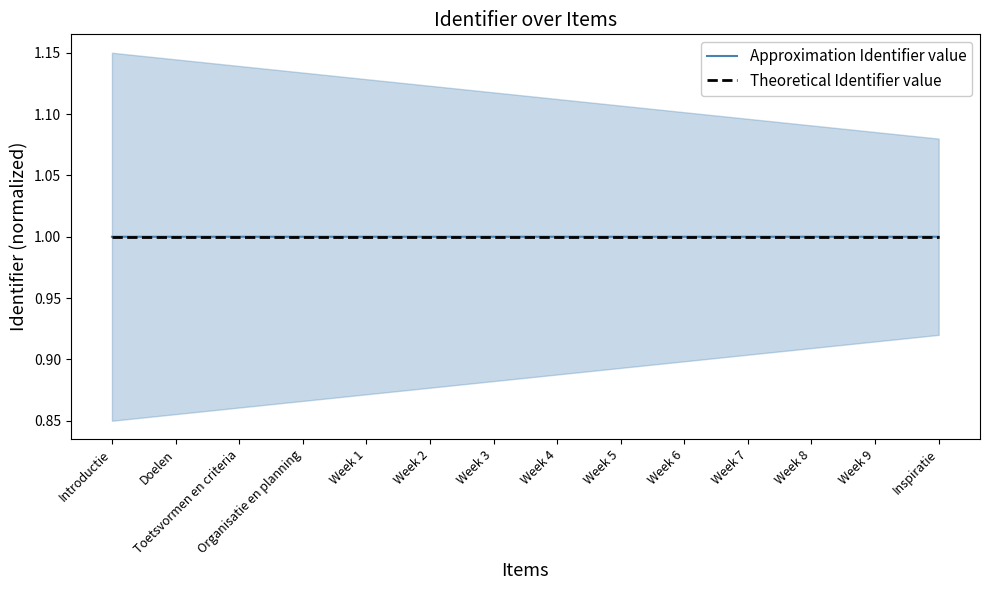

How many data points in Approximation Identifier value are above 1?

7